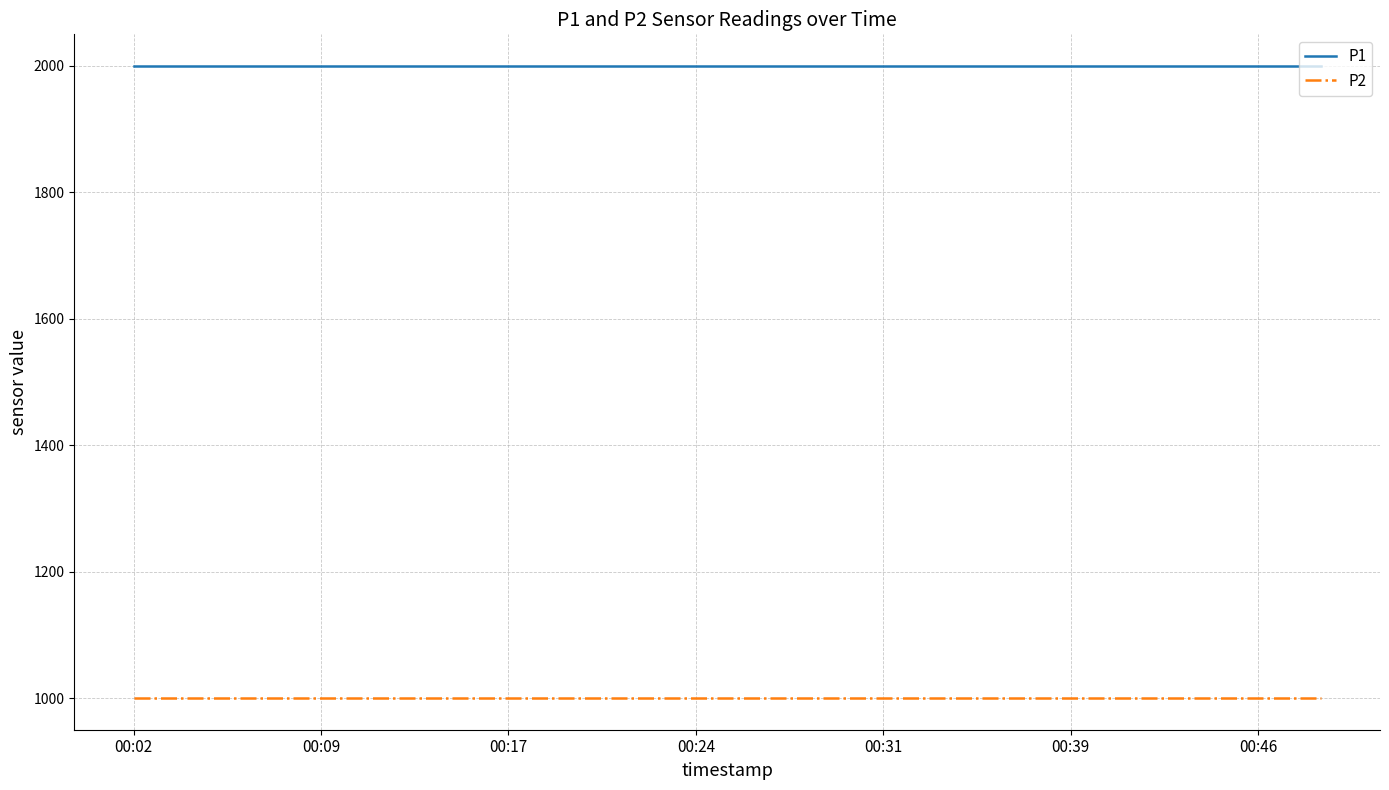

True or false: P2 and P1 cross at least once.

False